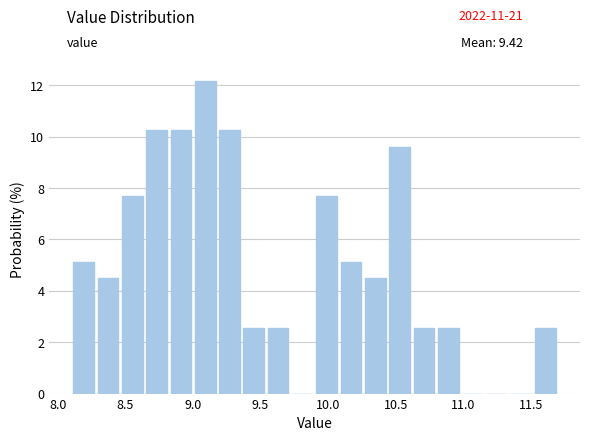

Read against the x-axis, roughly where is the centre of the tallest bar?

9.10